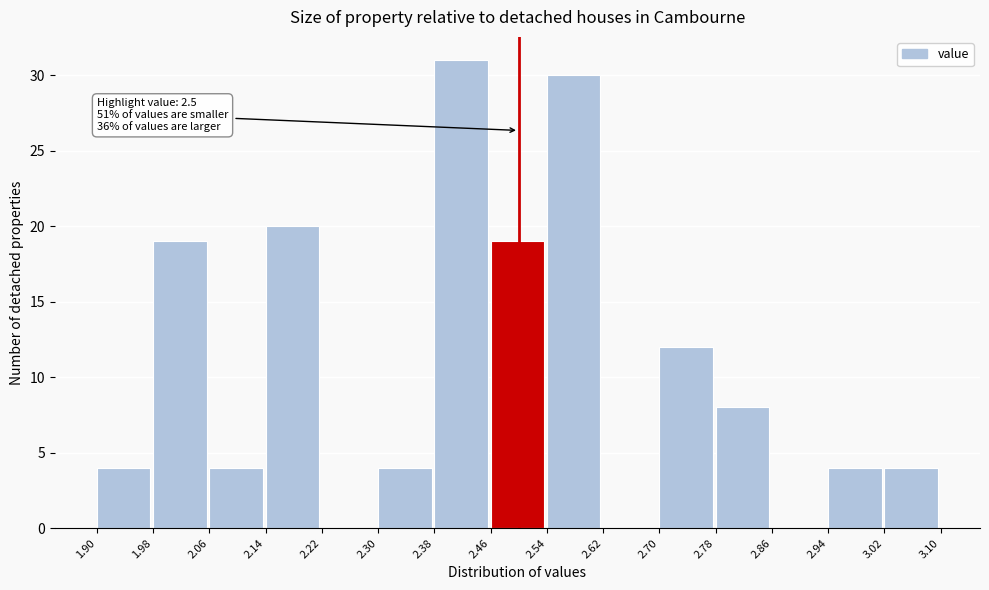

Which range on the x-axis has the tallest bar?

2.38 to 2.46